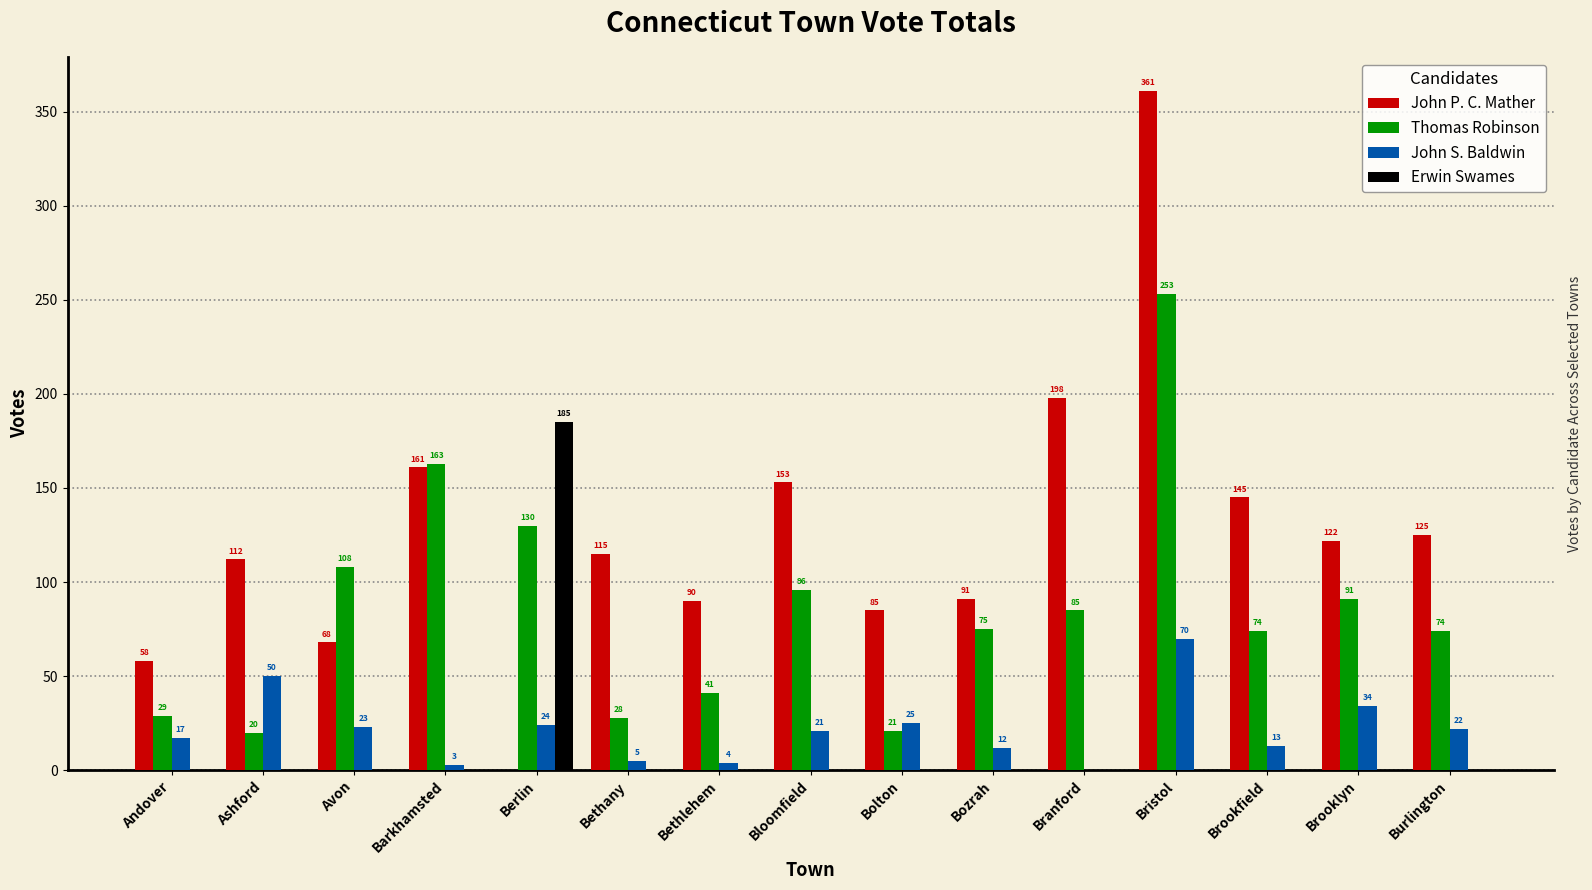

Is it true that Thomas Robinson equals 108 at Avon?

True